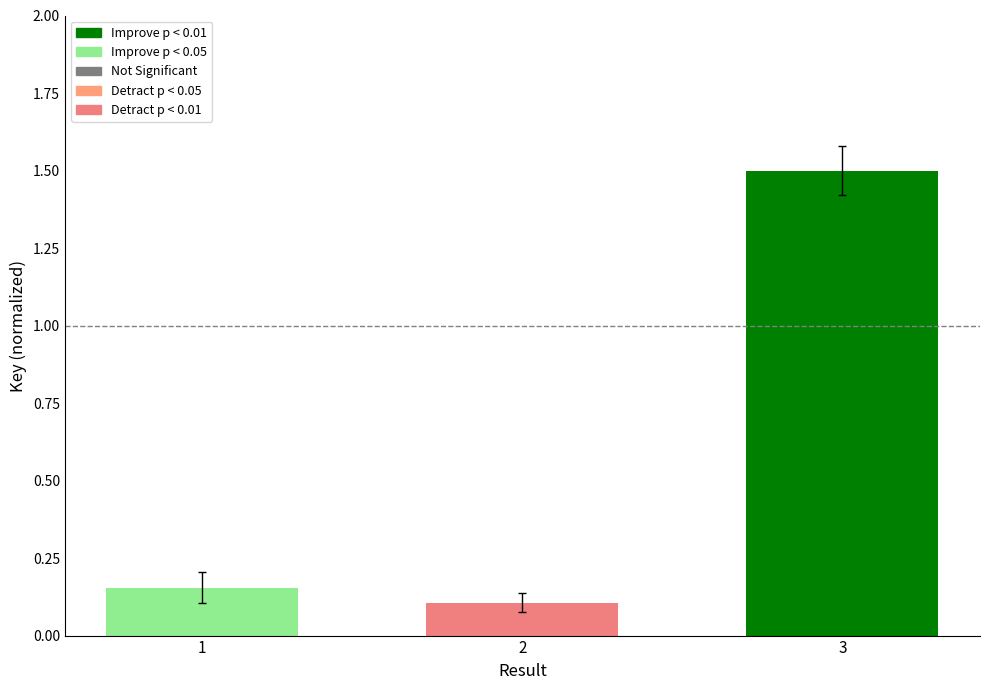

How many series are shown in this chart?

1